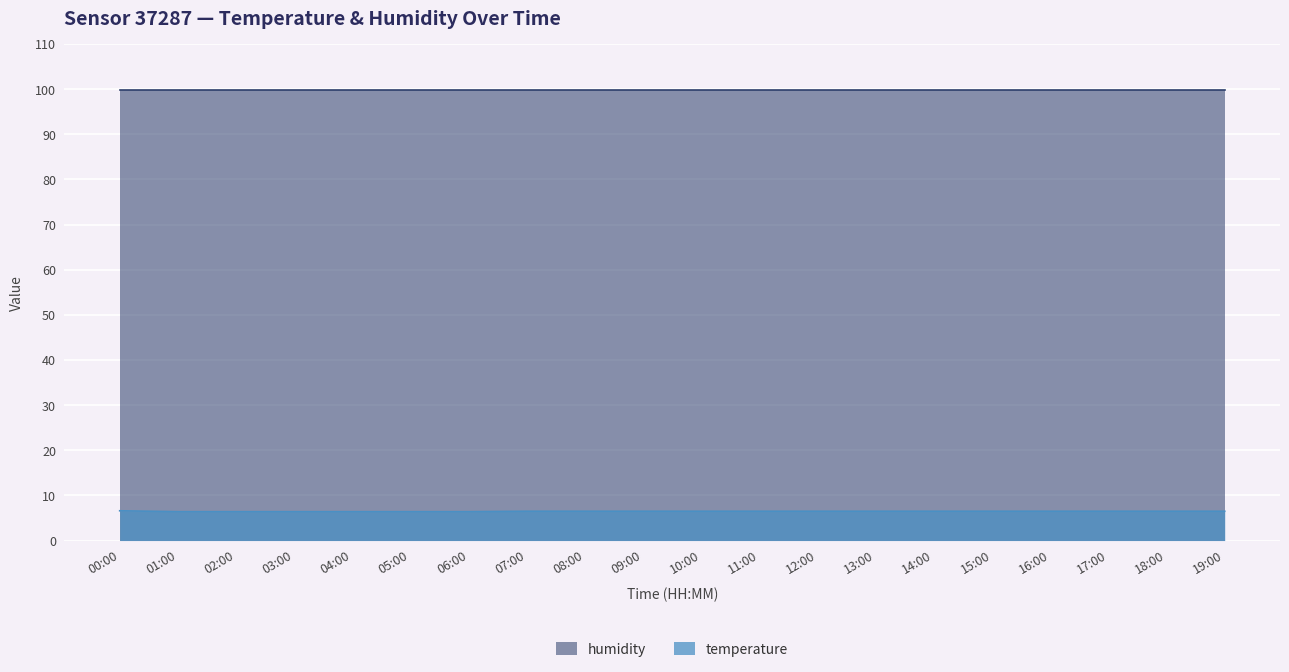

List the labels in order of value, smallest first.

01:00, 02:00, 03:00, 04:00, 05:00, 06:00, 07:00, 08:00, 09:00, 10:00, 11:00, 12:00, 13:00, 14:00, 15:00, 16:00, 17:00, 18:00, 19:00, 00:00